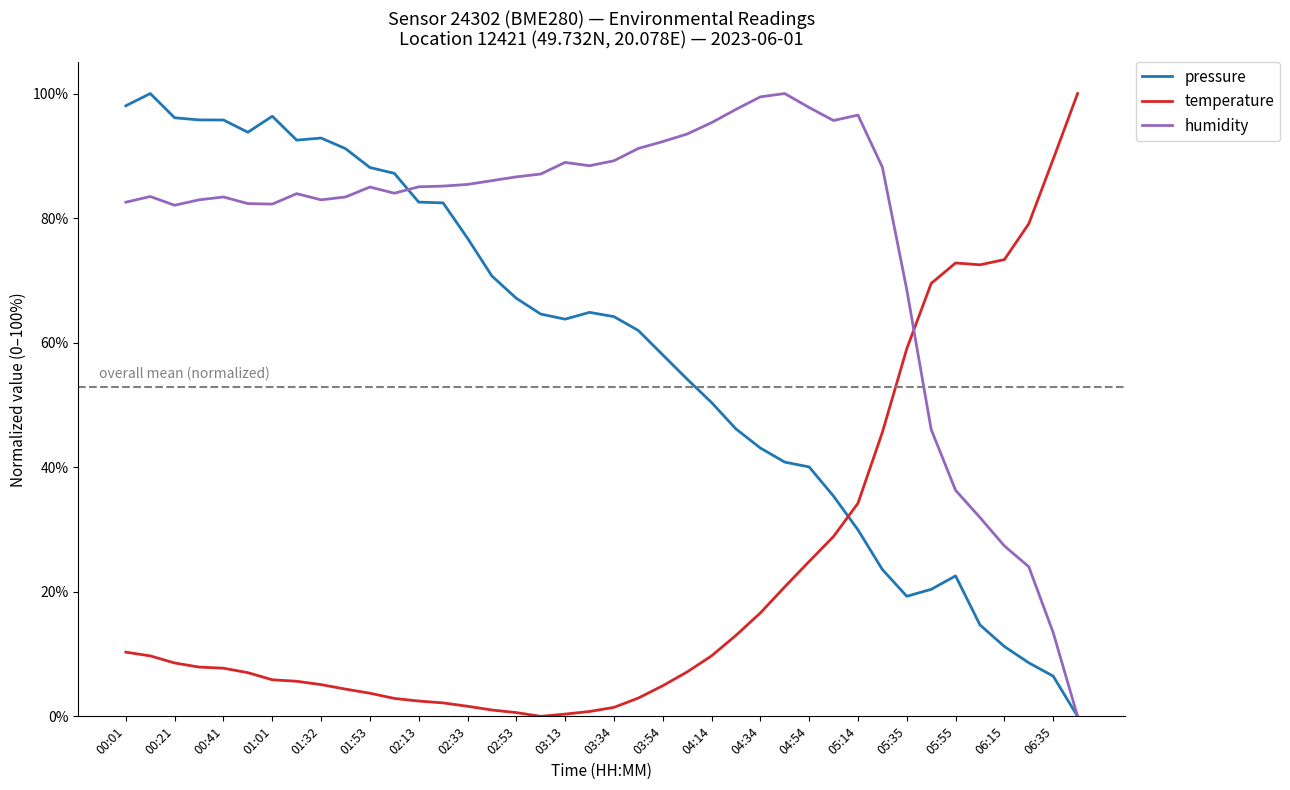

Rank the series by their average value, from highest to lowest.

humidity, pressure, temperature